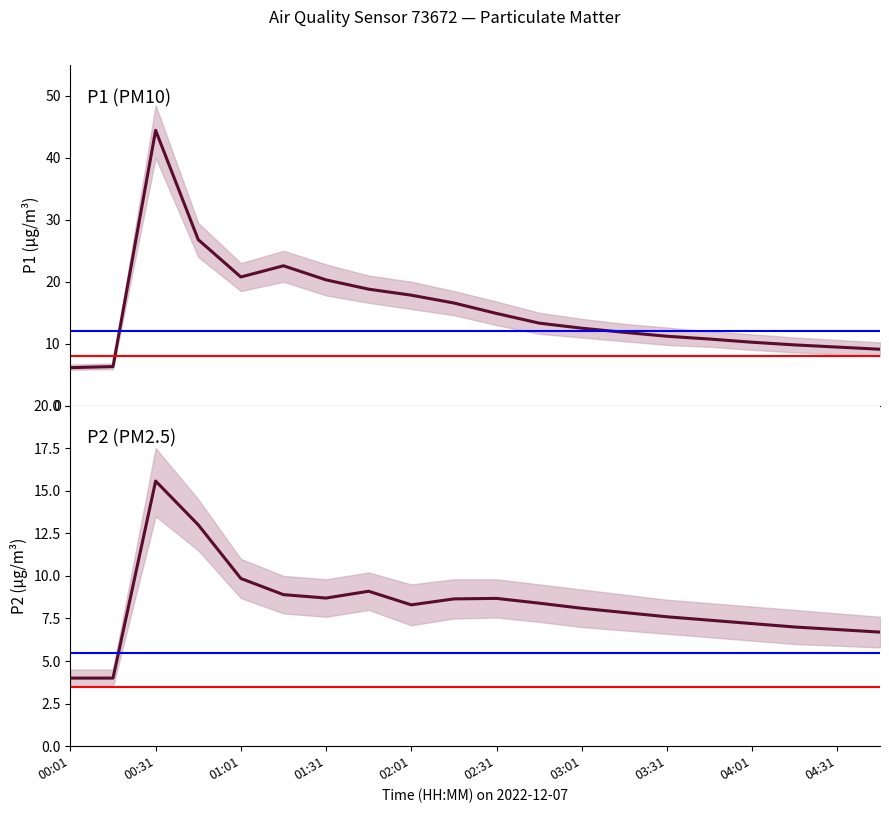

What is the value of the P2 point at the 17th from the left?

7.2